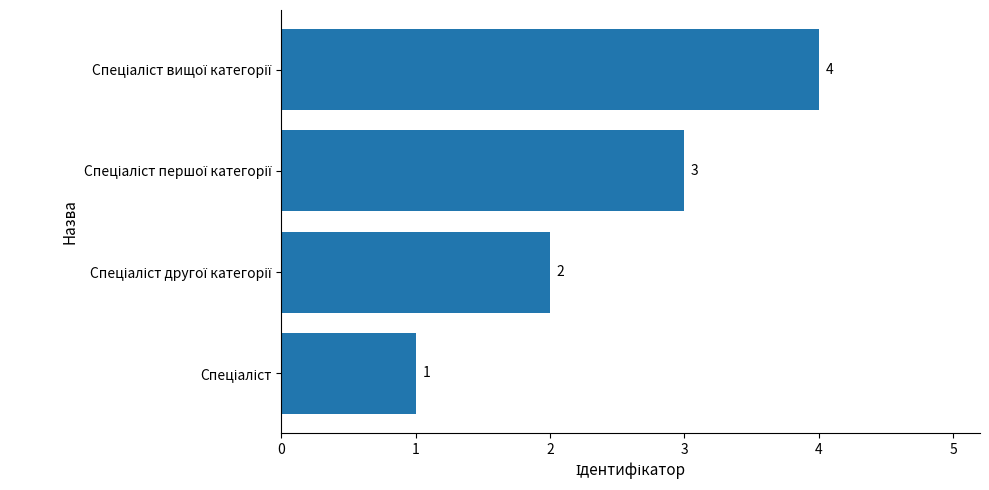

What is the maximum value shown in the chart?

4